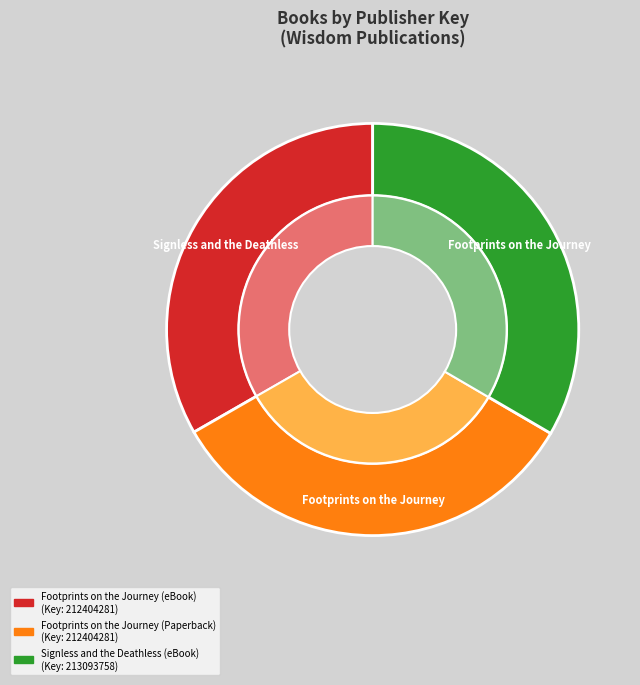

Which slice is the smallest?

Footprints on the Journey (eBook)